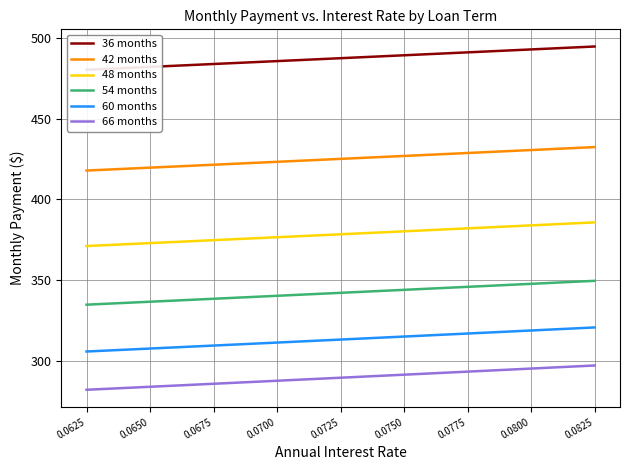

Which series changed the most between 0.0700 and 0.0750?

66 months